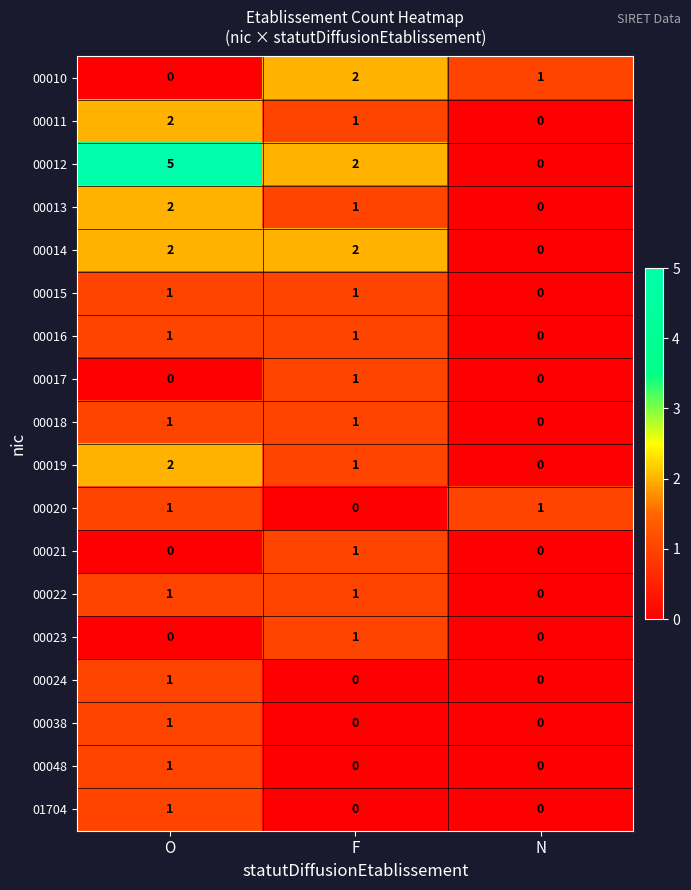

What is the total value across all series at F?

16